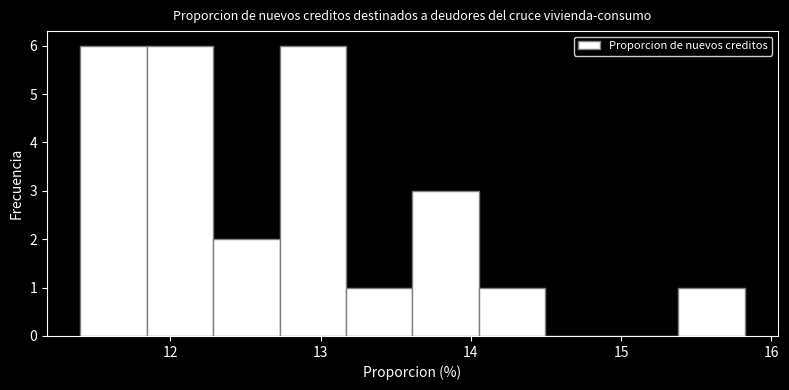

Reading left to right, list every bar in this chart as the range it spans on the x-axis followed by its height. Neither the bar edges nor the heights are printed on the chart, so give them approximately, as read against the axes.

11.4 to 11.8: 6
11.8 to 12.3: 6
12.3 to 12.7: 2
12.7 to 13.2: 6
13.2 to 13.6: 1
13.6 to 14.1: 3
14.1 to 14.5: 1
14.5 to 14.9: 0
14.9 to 15.4: 0
15.4 to 15.8: 1